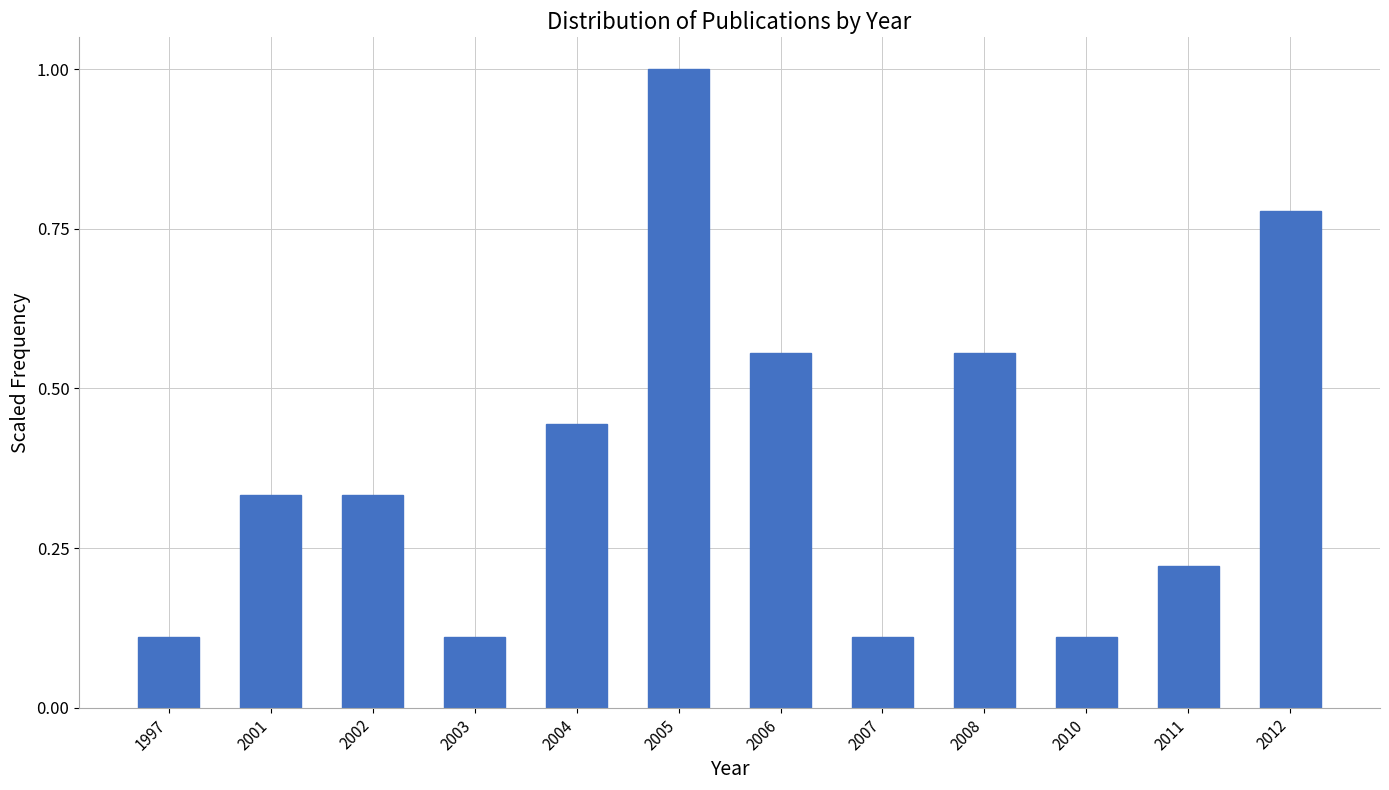

What is the difference between the maximum and minimum values?

0.9